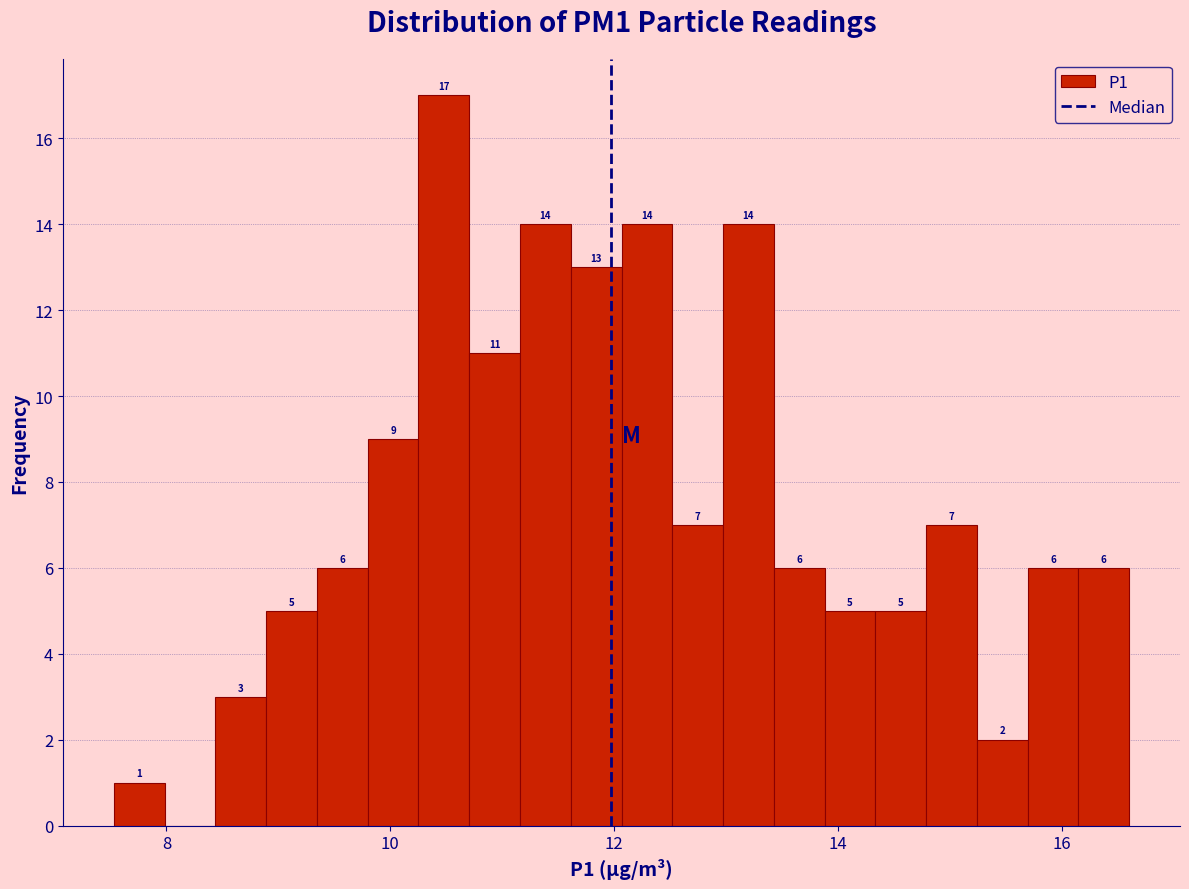

Read against the x-axis, roughly where is the centre of the tallest bar?

10.4